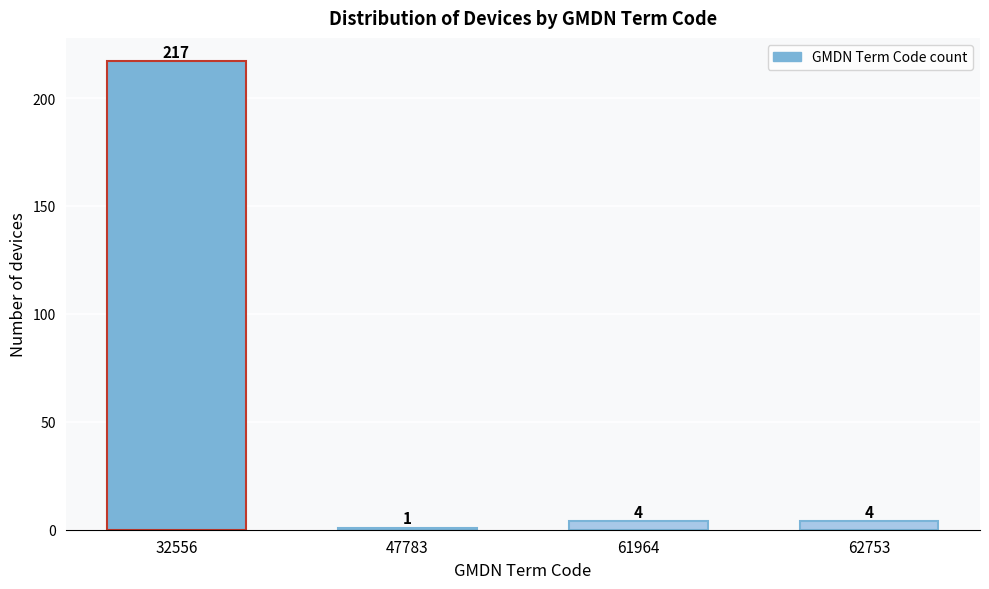

Reading left to right, extract all data points from this chart.

217	1	4	4